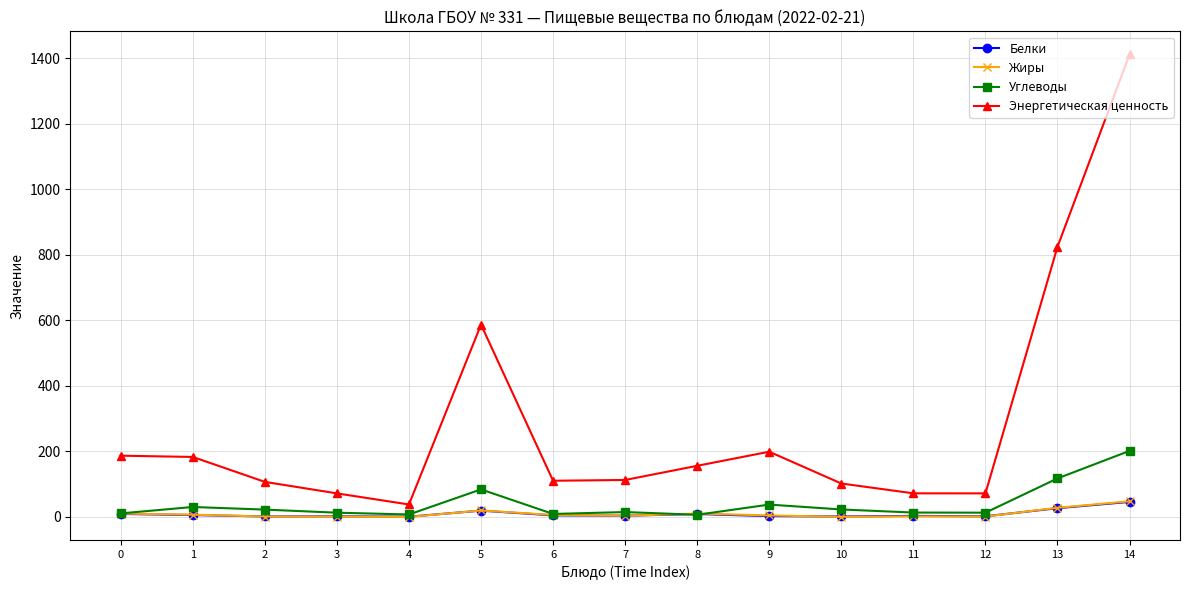

The value of Энергетическая ценность at 10 is 102.0. True or false?

True